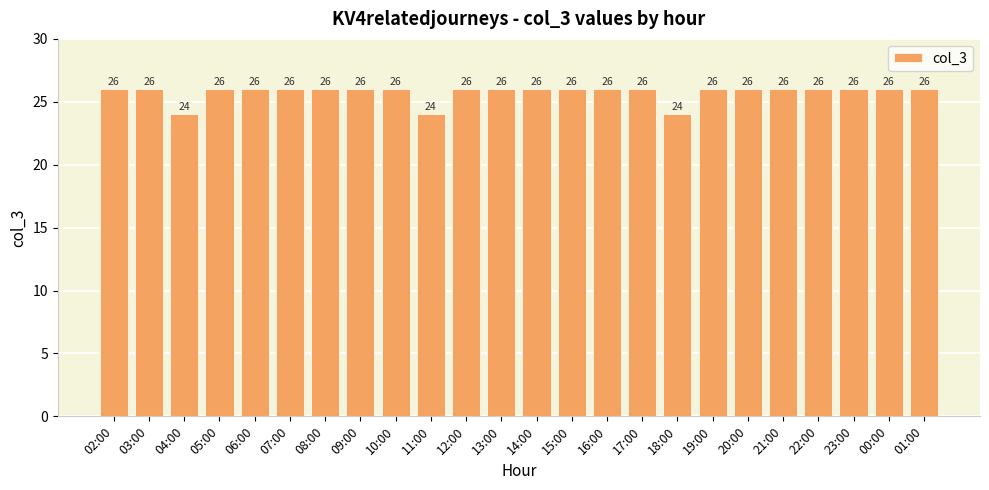

Does the chart contain stacked bars?

No